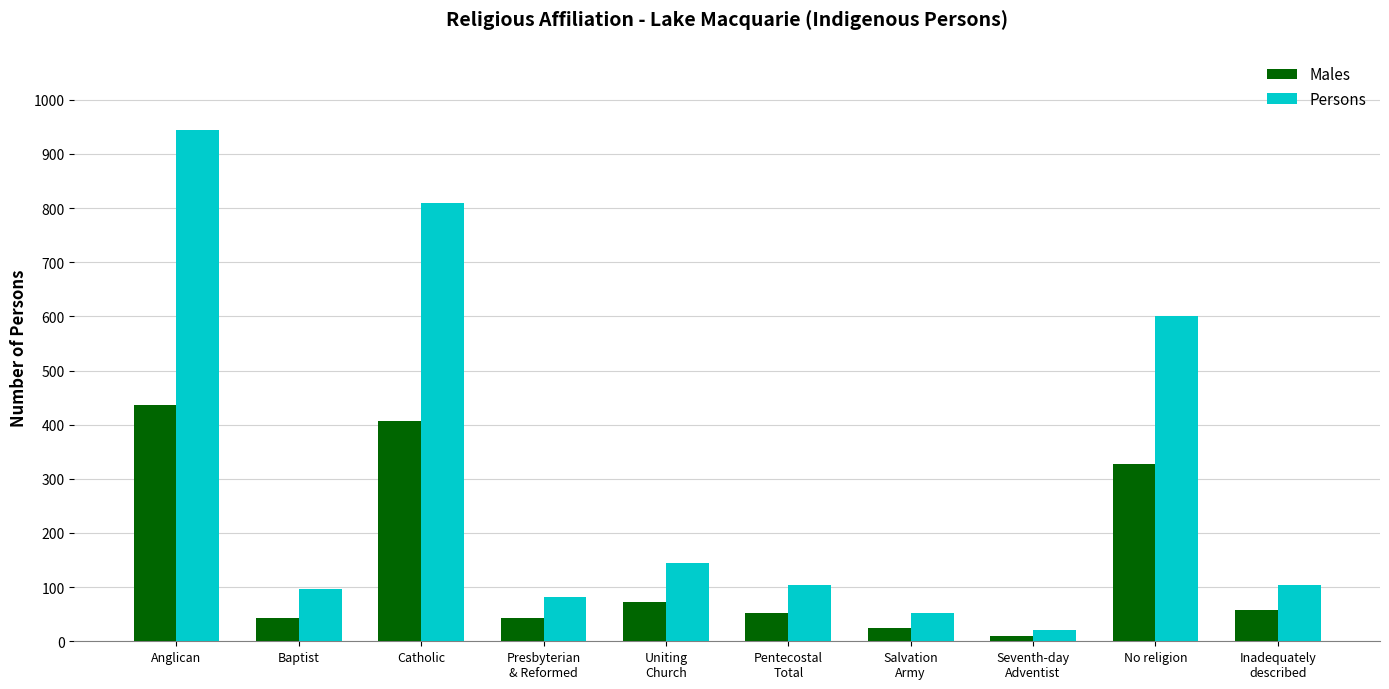

The value of Persons at No religion is 394. True or false?

False